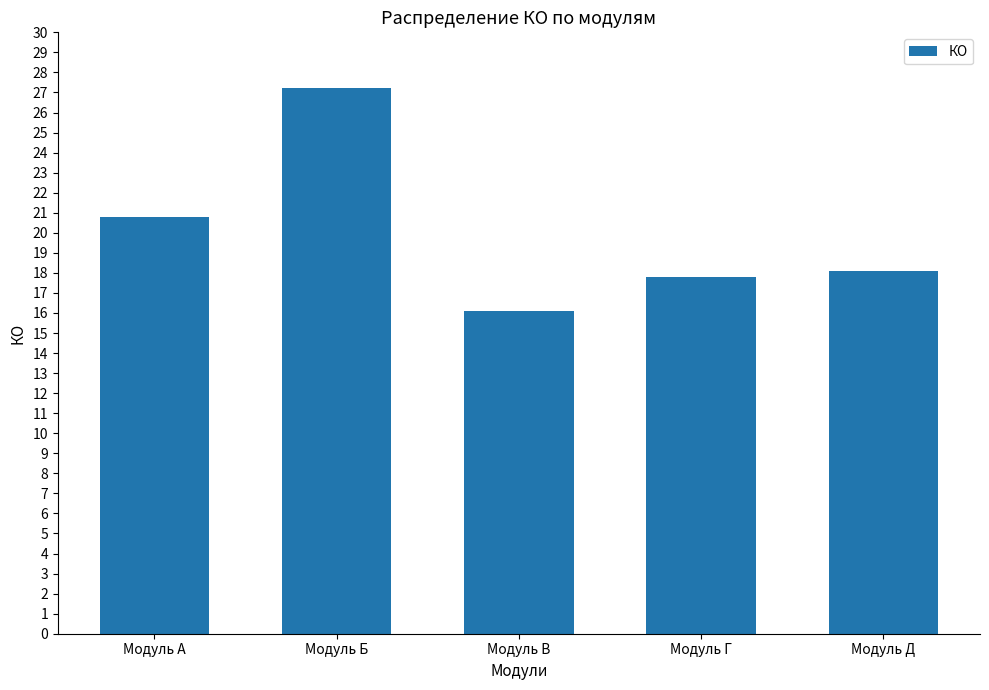

What is the value of the 2nd bar from the left?

27.2